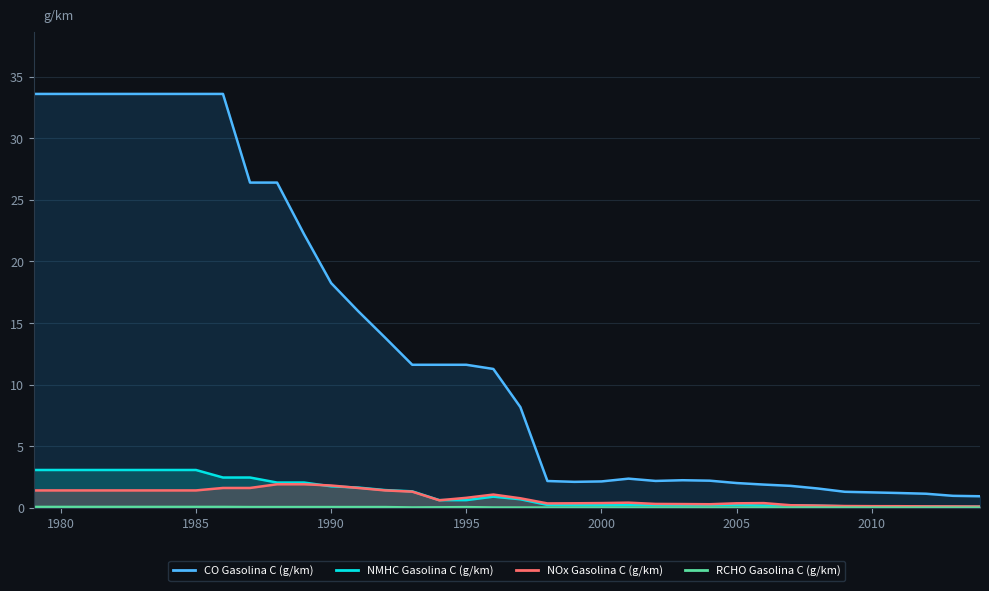

What is the greatest value displayed?

33.6